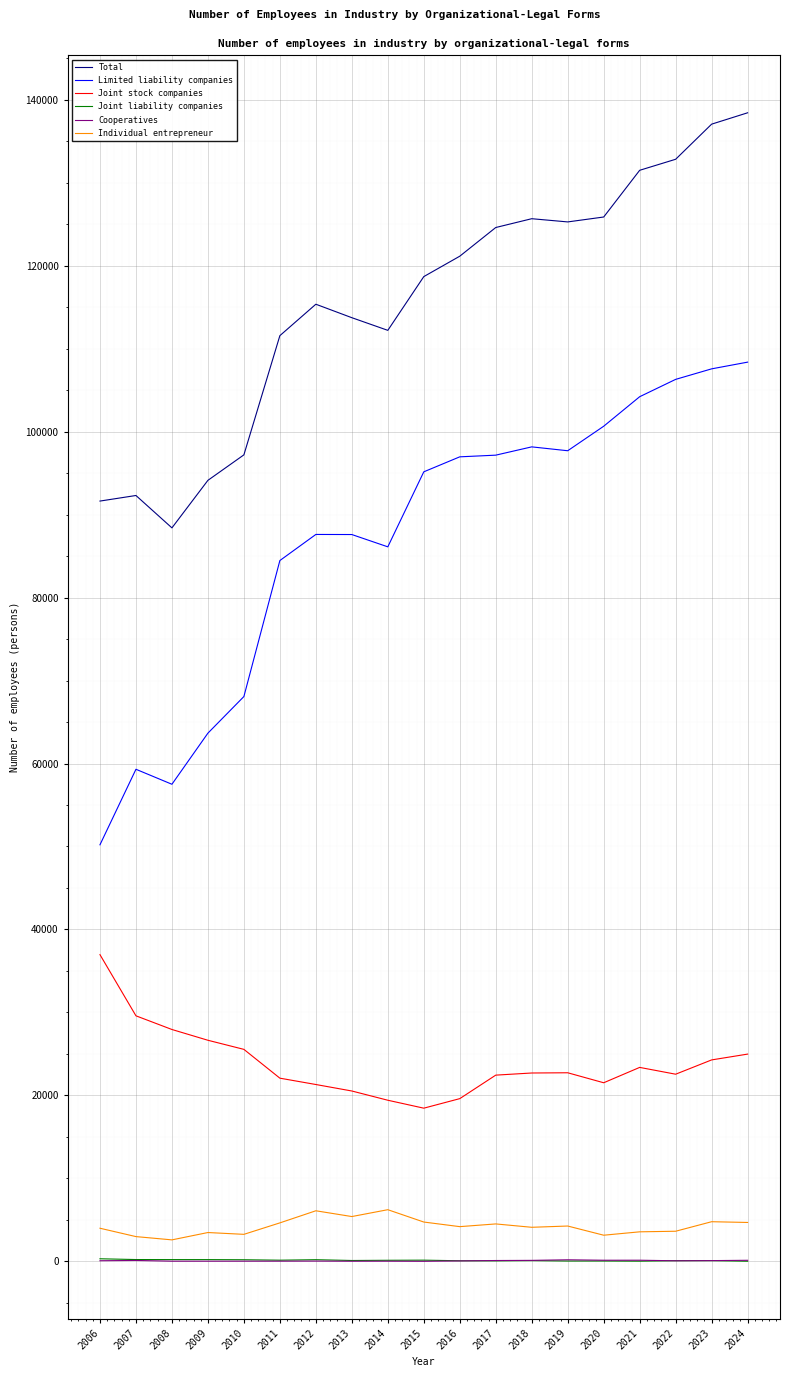

The value of Joint stock companies at 2022 is 22552. True or false?

True